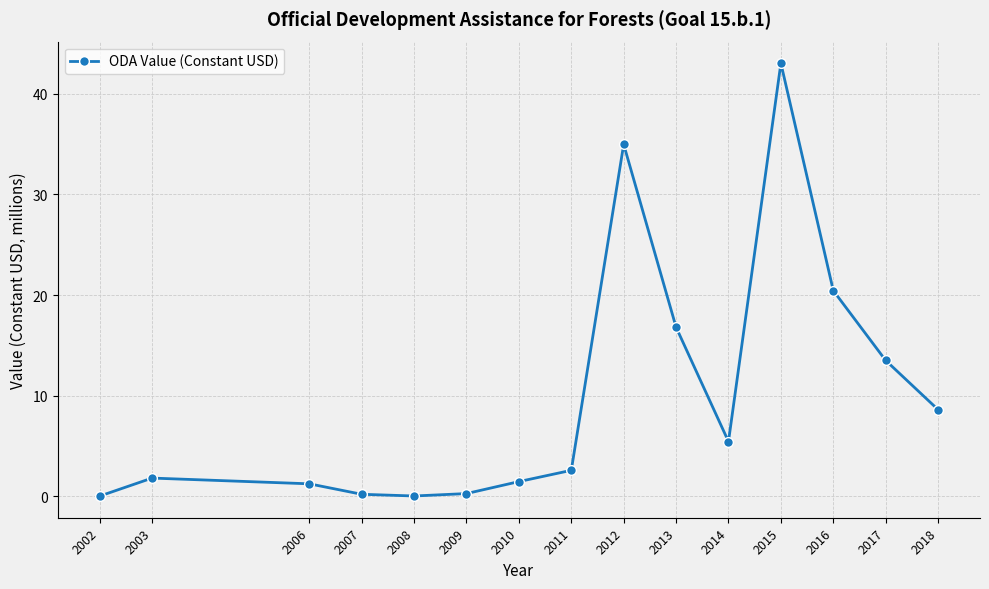

What is the change in value from 2002 to 2010?

+1.4